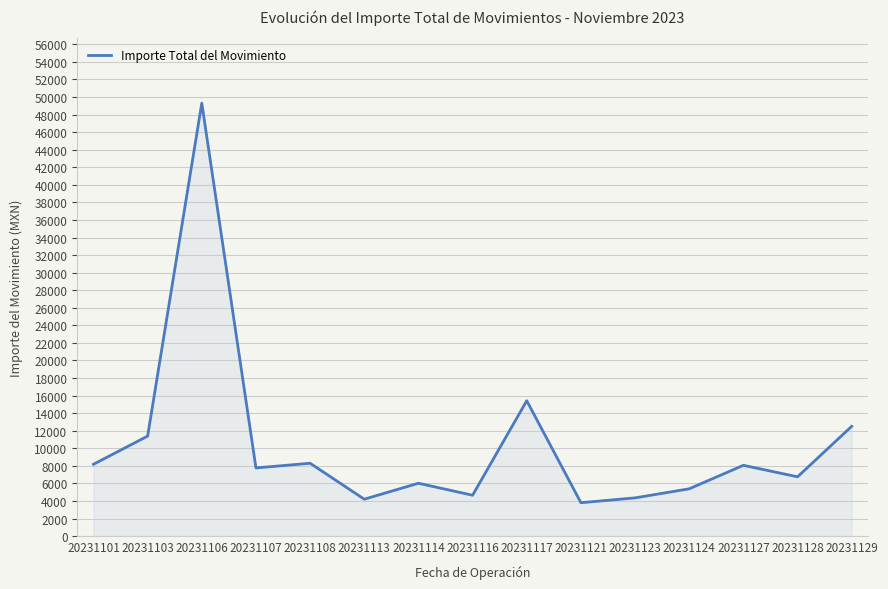

What is the difference between the maximum and minimum values?

45508